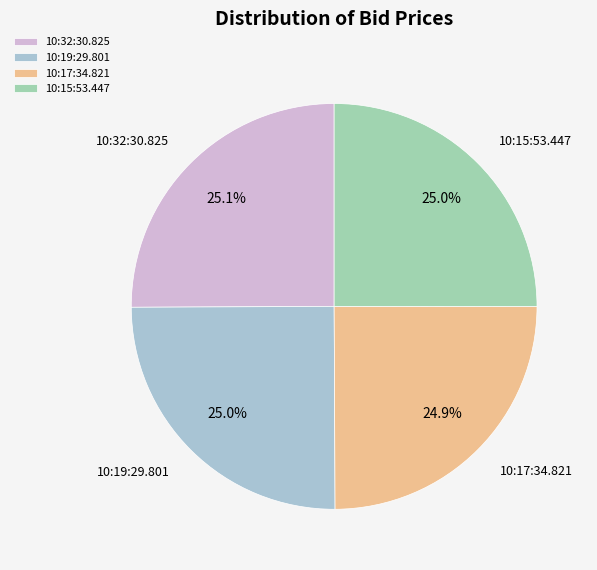

How much of the chart is everything except 10:17:34.821?

75.1%